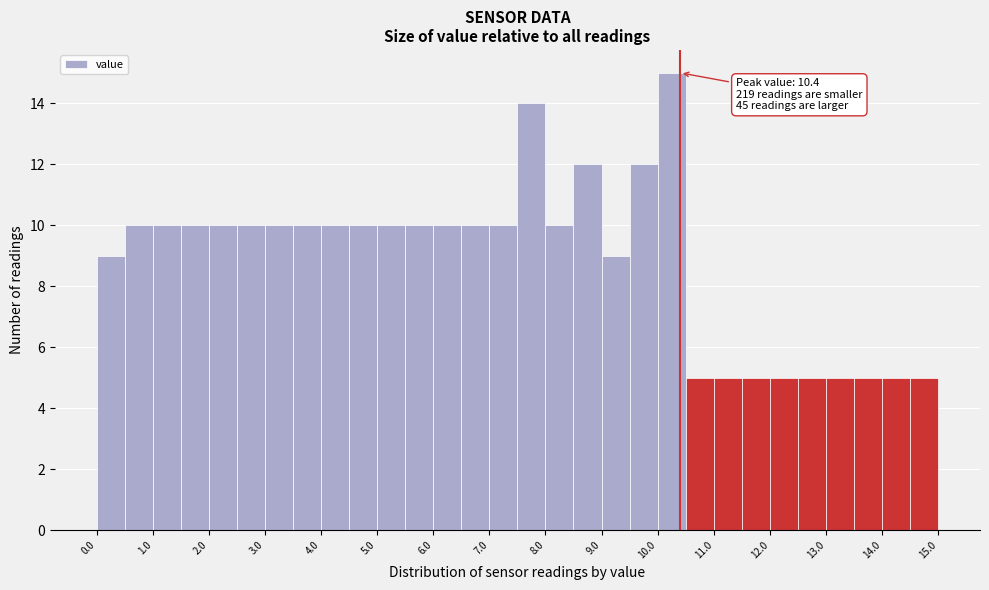

Which range on the x-axis has the tallest bar?

10.0 to 10.5